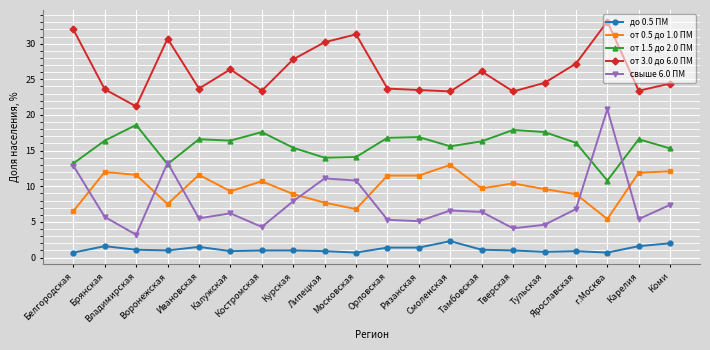

Which series has the largest range (max minus min)?

свыше 6.0 ПМ